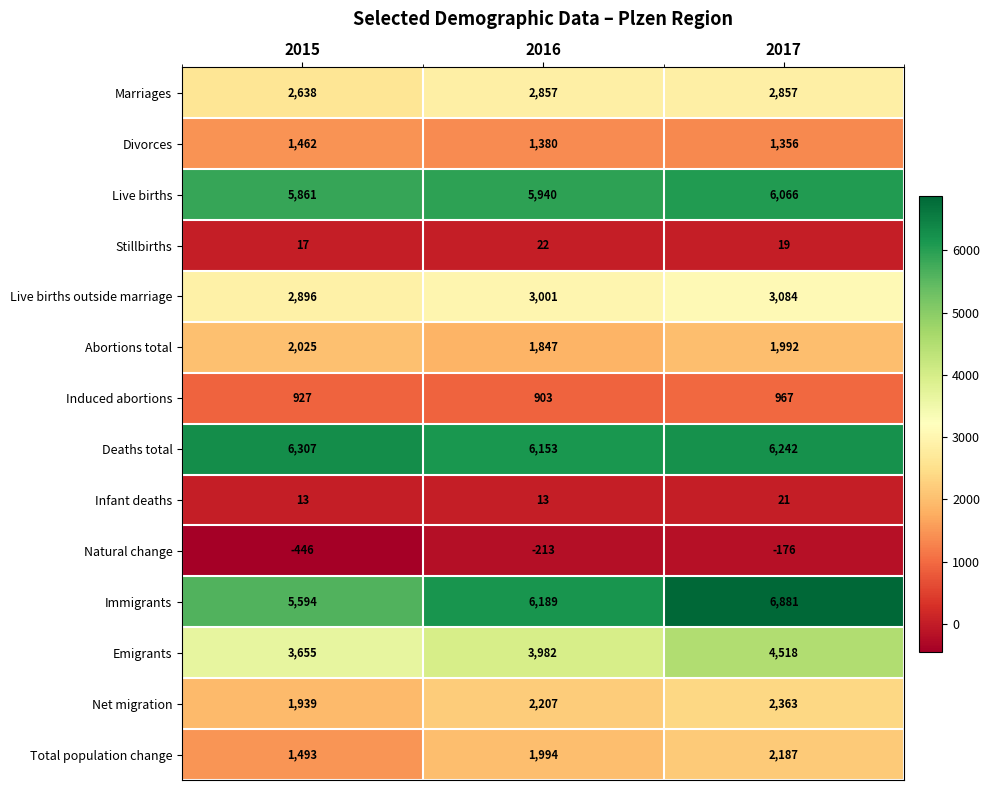

Which series has the widest spread of values?

Immigrants